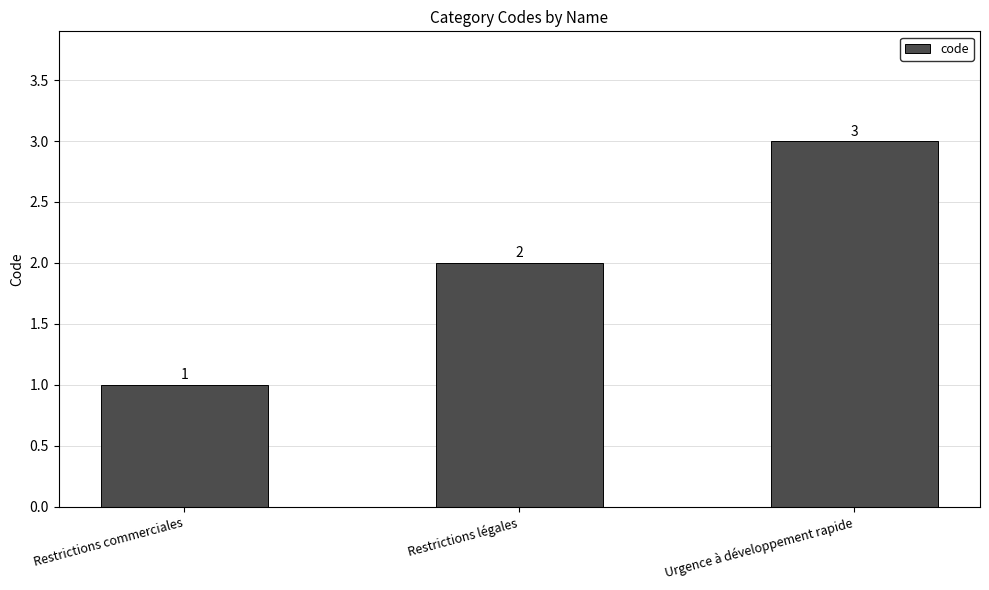

What is the label of the 1st bar from the left?

Restrictions commerciales